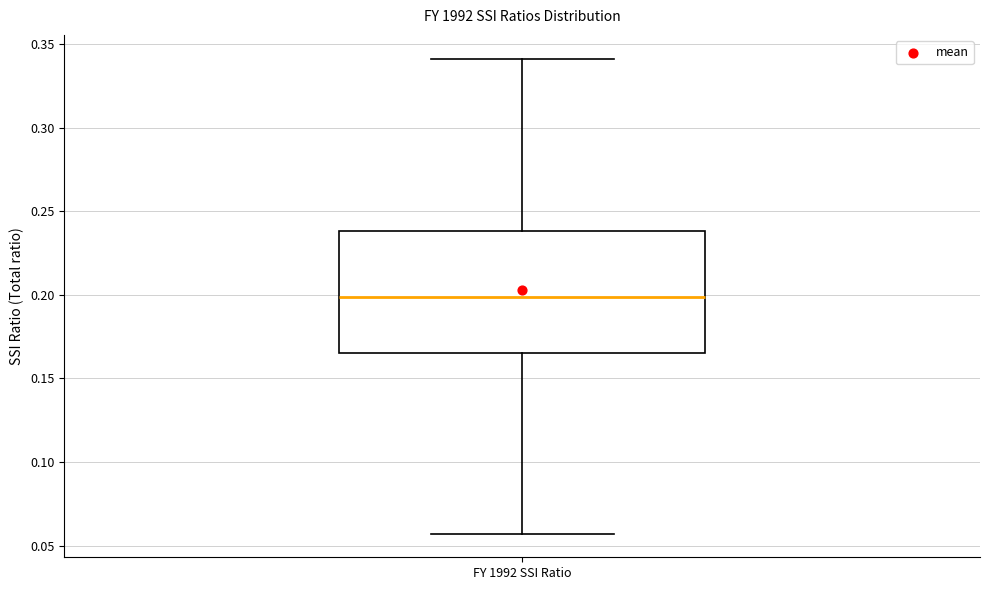

Transcribe this box plot: give where the median line is, the range the box spans, and where the two whiskers end, as read against the y-axis. The values are not printed on the chart, so give them approximately, as read against the axis.

median 0.200, box 0.165 to 0.240, whiskers 0.055 to 0.340